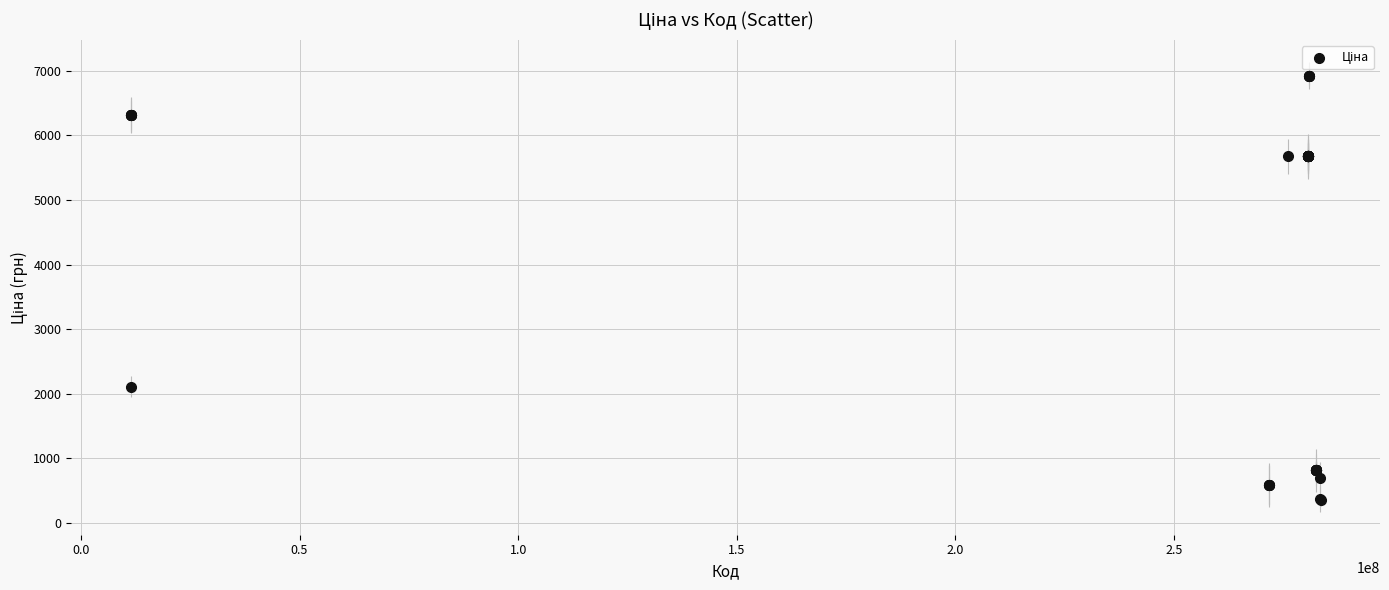

What Y value in the scatter plot is closest to 3642?

2108.4